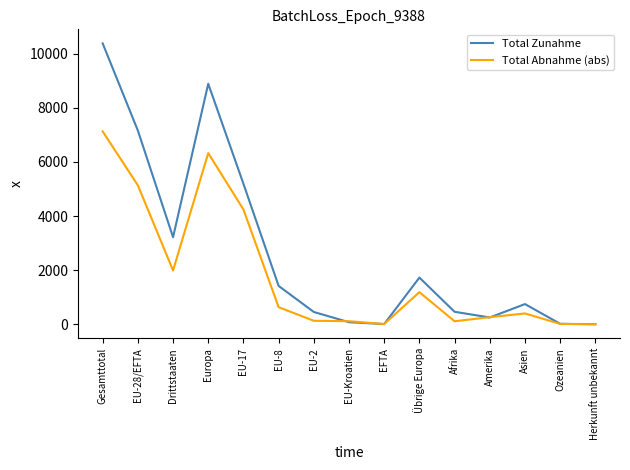

True or false: Total Zunahme has more than 2 interior local peaks.

True